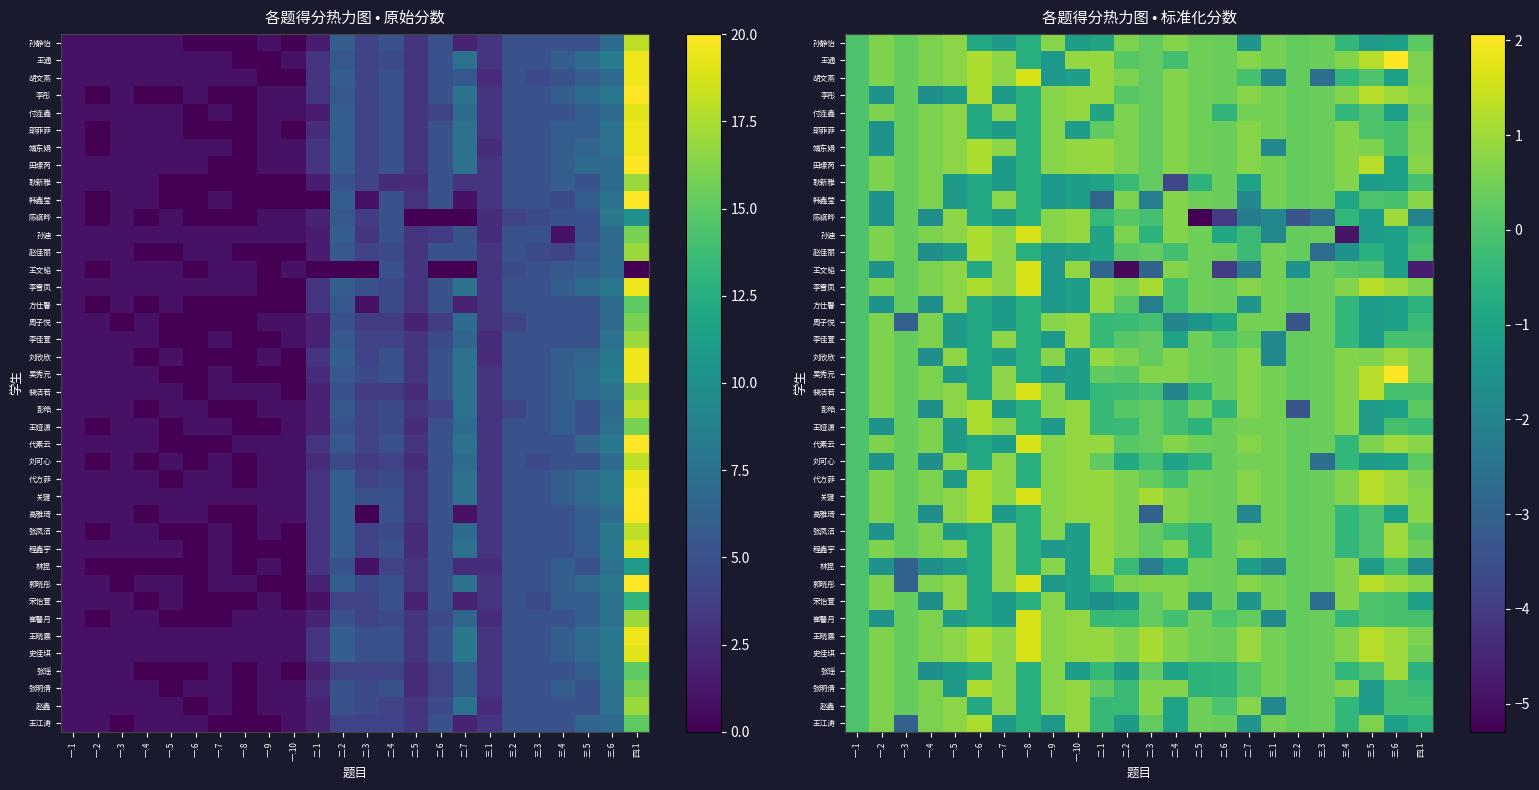

True or false: 王通 has a value of 0.2 at 二.3.

False